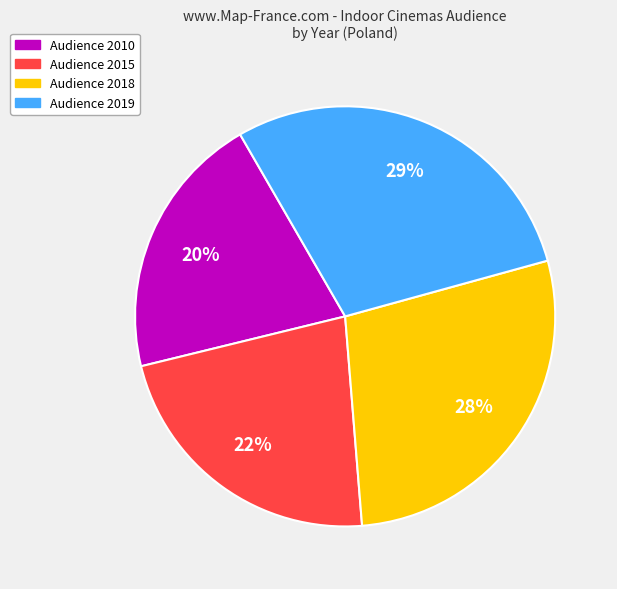

Is there a majority slice in this chart?

No